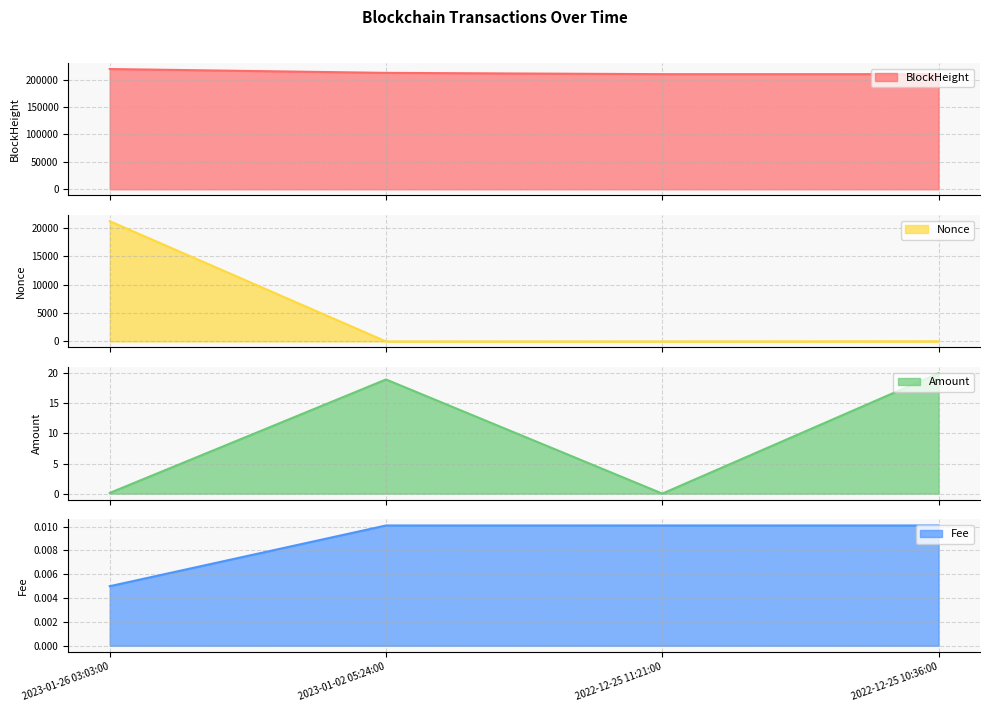

Count the number of data series in this chart.

4